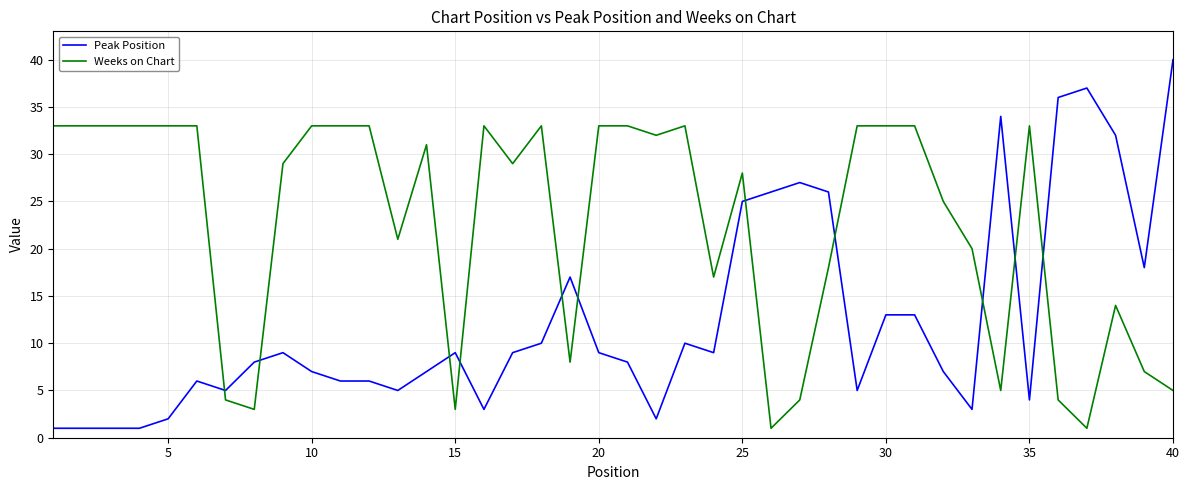

Which series has the largest total across all categories?

Weeks on Chart